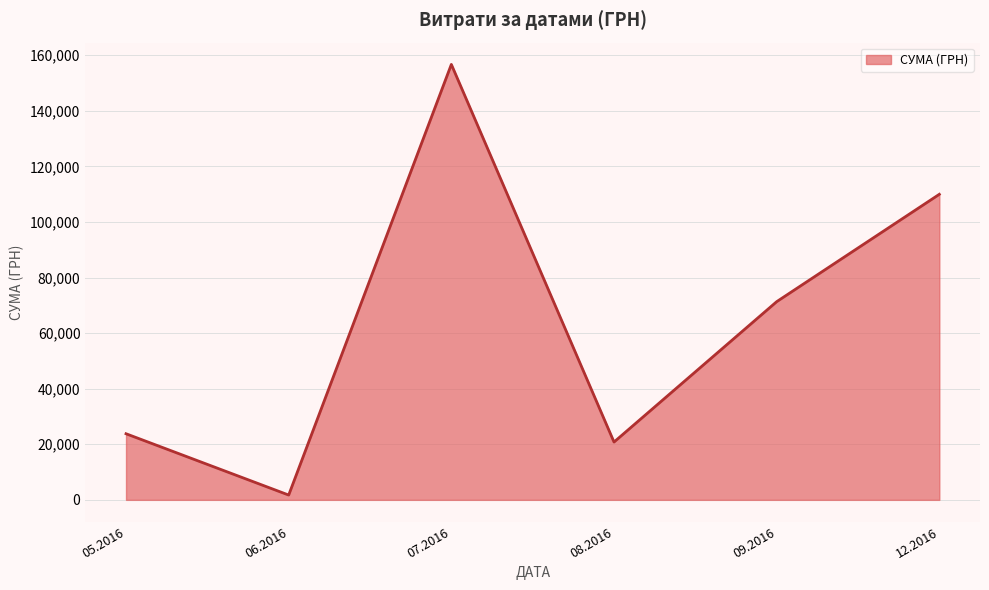

List the labels in order of value, largest first.

07.2016, 12.2016, 09.2016, 05.2016, 08.2016, 06.2016